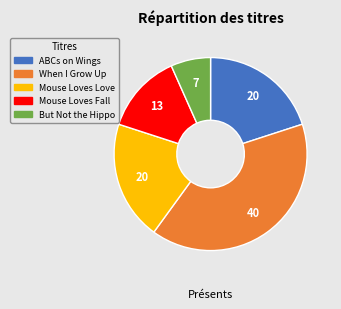

Does any single category account for the majority?

No